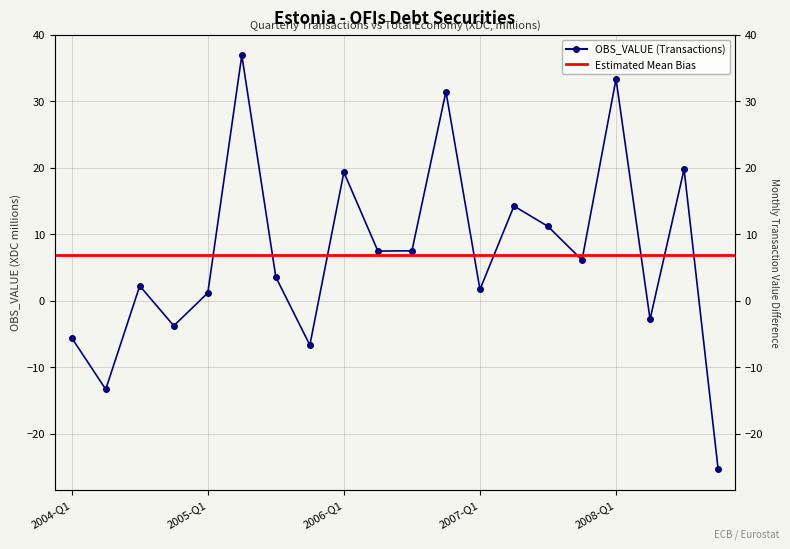

What is the approximate value at 2008-Q1?

33.4